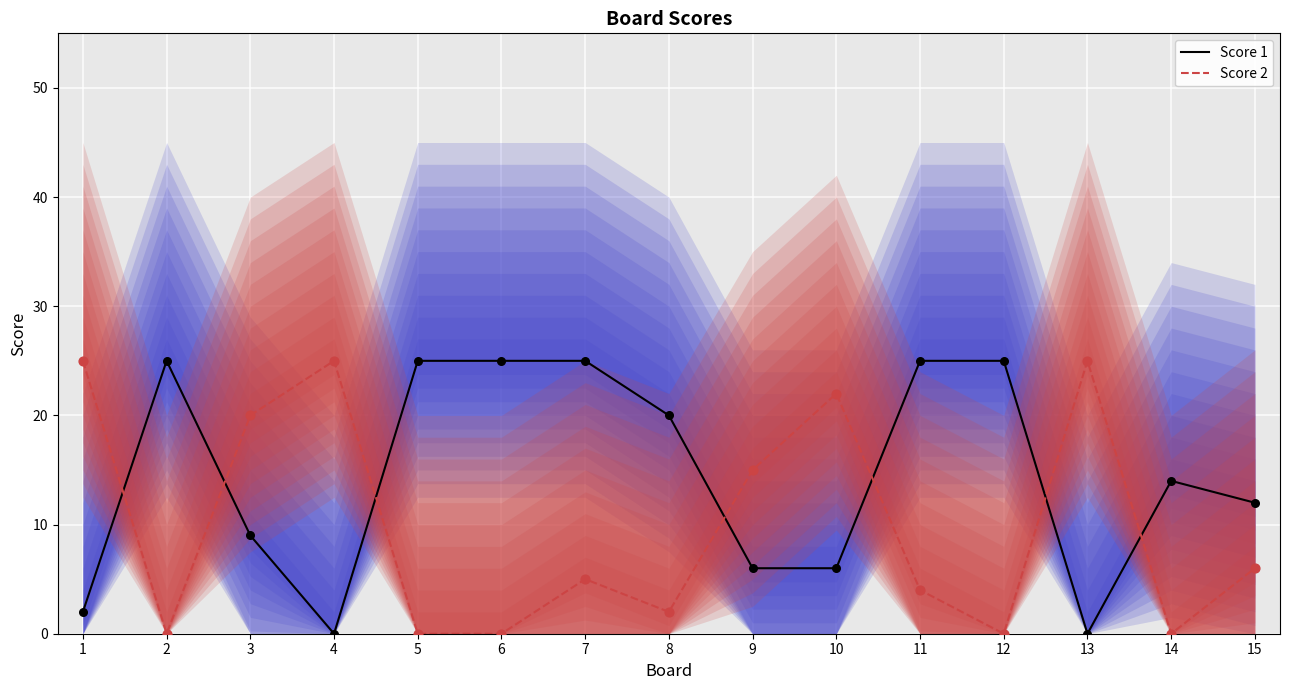

Which series contains the highest Y value?

Score 1 (line)